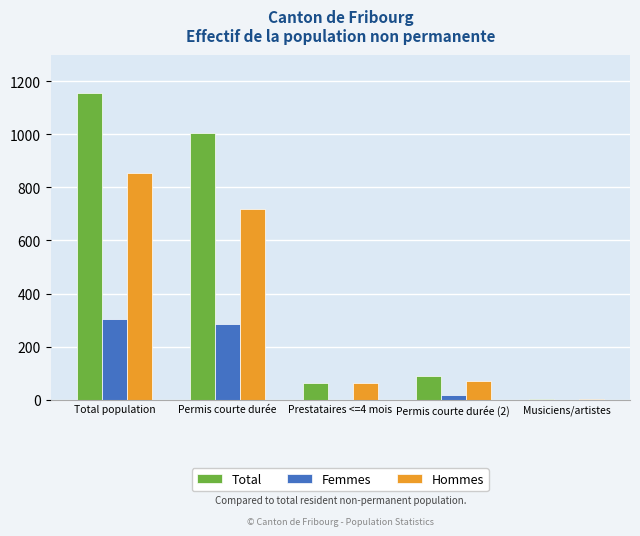

What is the sum of the Total values at Prestataires <=4 mois and Musiciens/artistes?

63